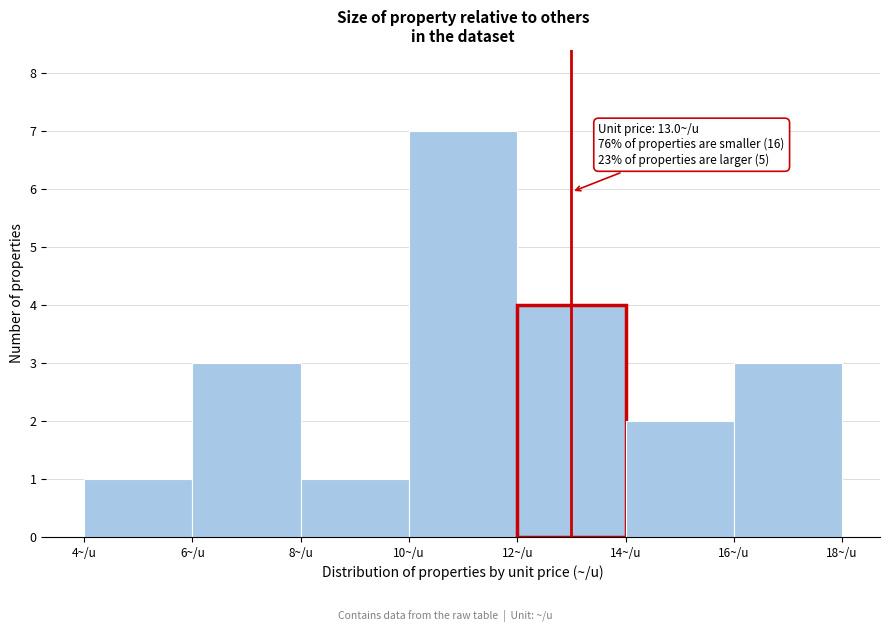

Which range on the x-axis has the tallest bar?

10 to 12